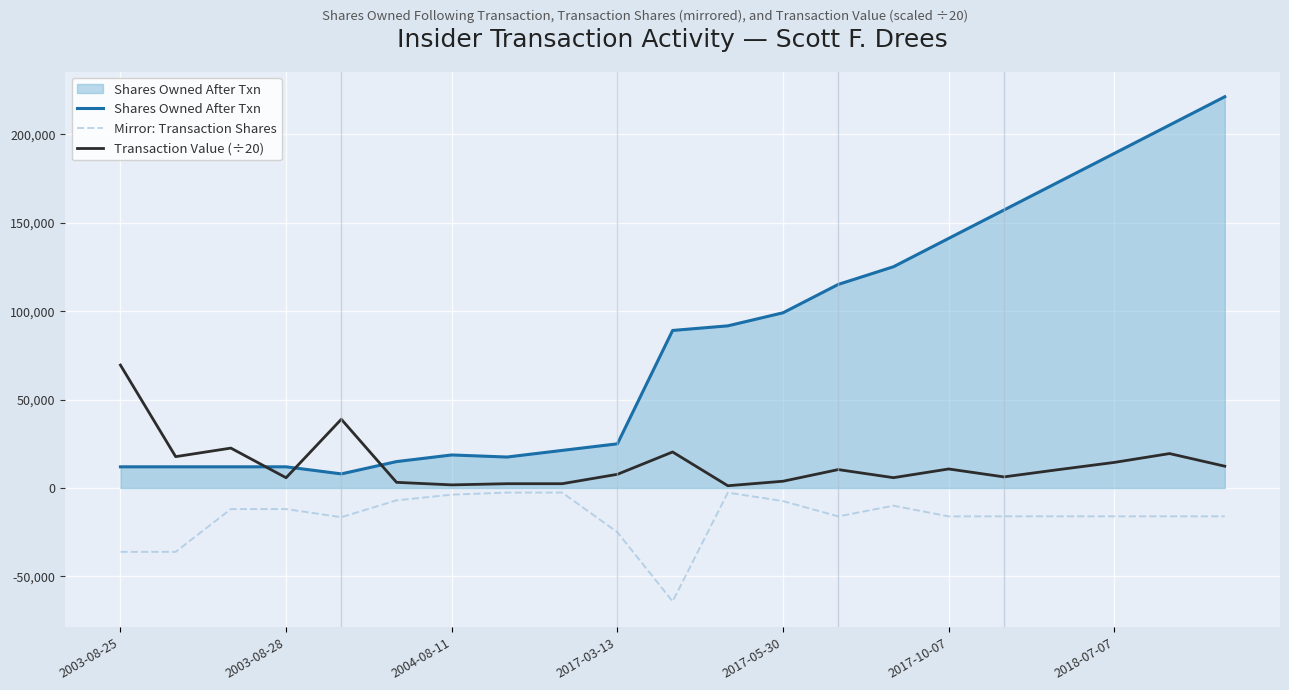

What is the maximum value shown in the chart?

221344.0